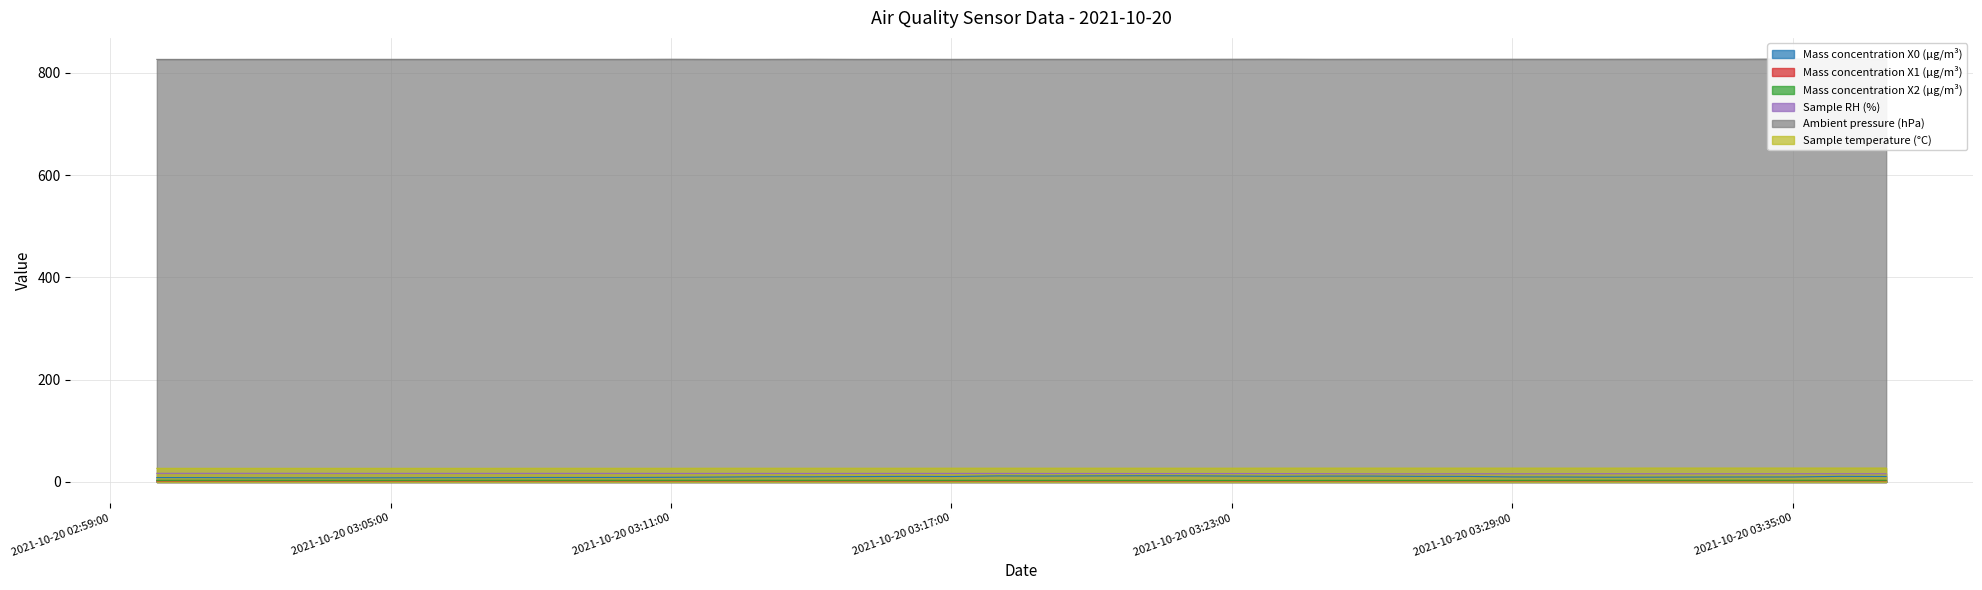

Does the chart display data point markers on the line(s)?

No